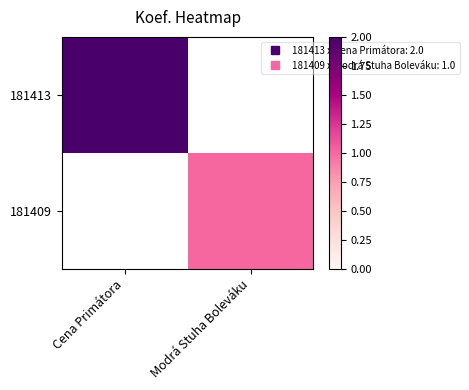

At which label does 181409 reach its minimum?

Cena Primátora